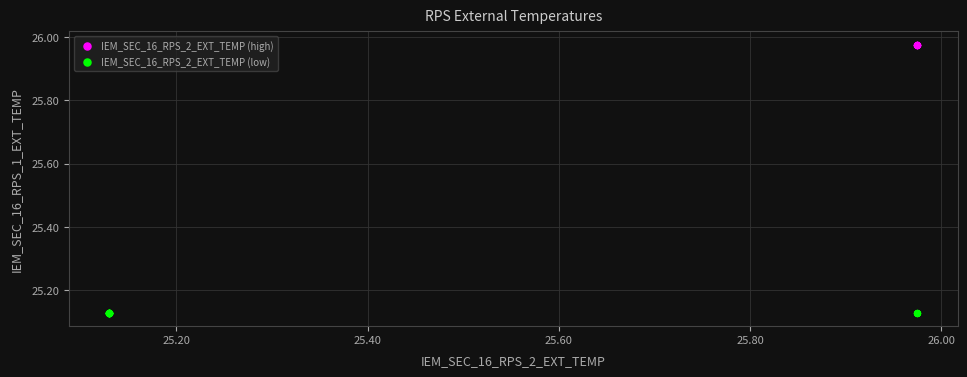

What are all the series names shown in the legend?

IEM_SEC_16_RPS_2_EXT_TEMP (high), IEM_SEC_16_RPS_2_EXT_TEMP (low)